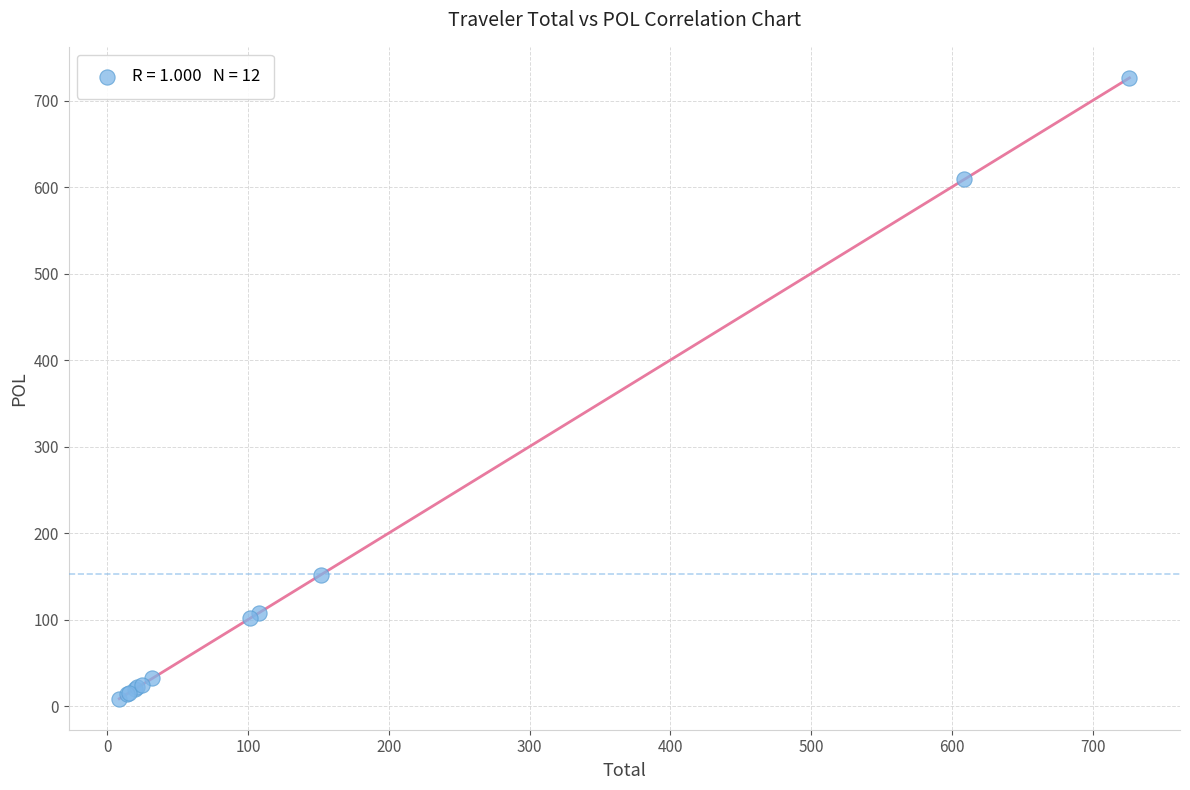

What Y value in the scatter plot is closest to 367?

151.6